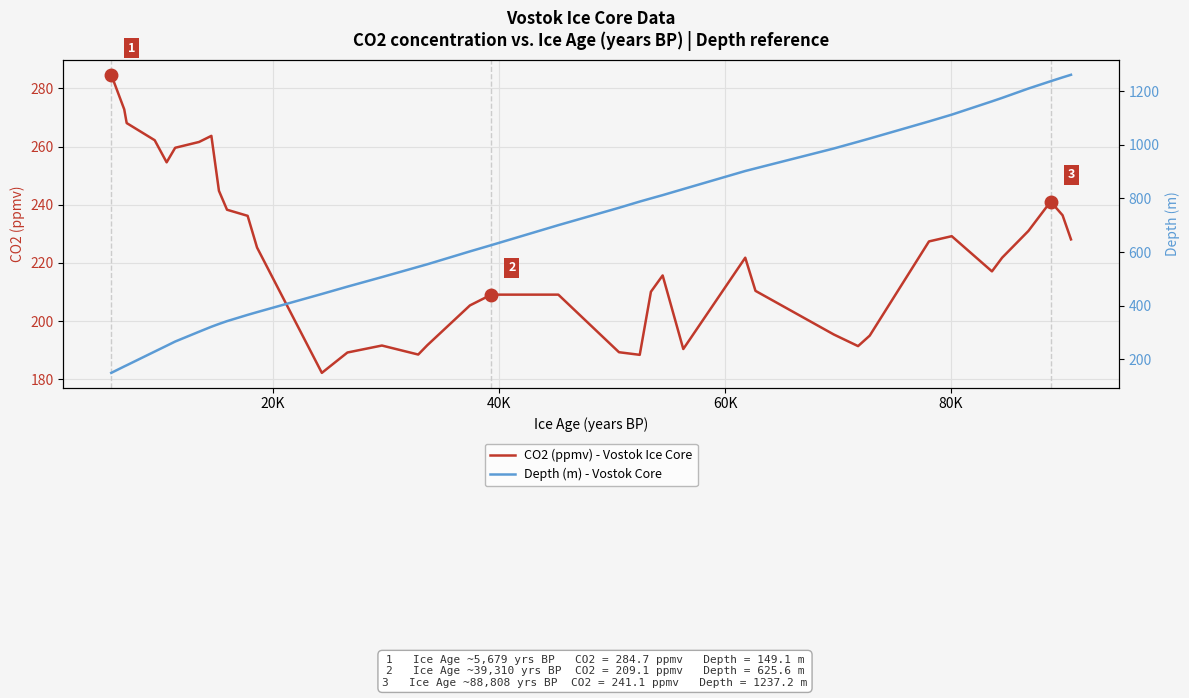

What is the minimum value for CO2 (ppmv) - Vostok Ice Core?

182.2